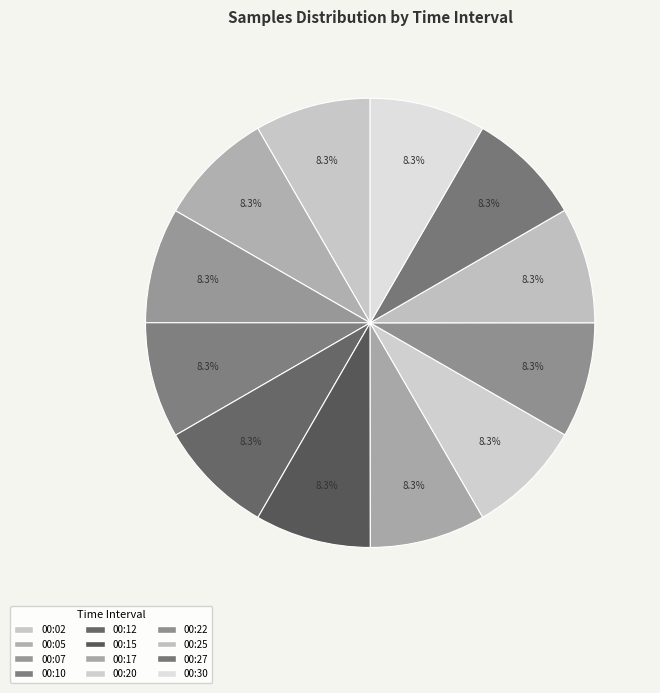

To the nearest percent, what is the average slice percentage?

8%